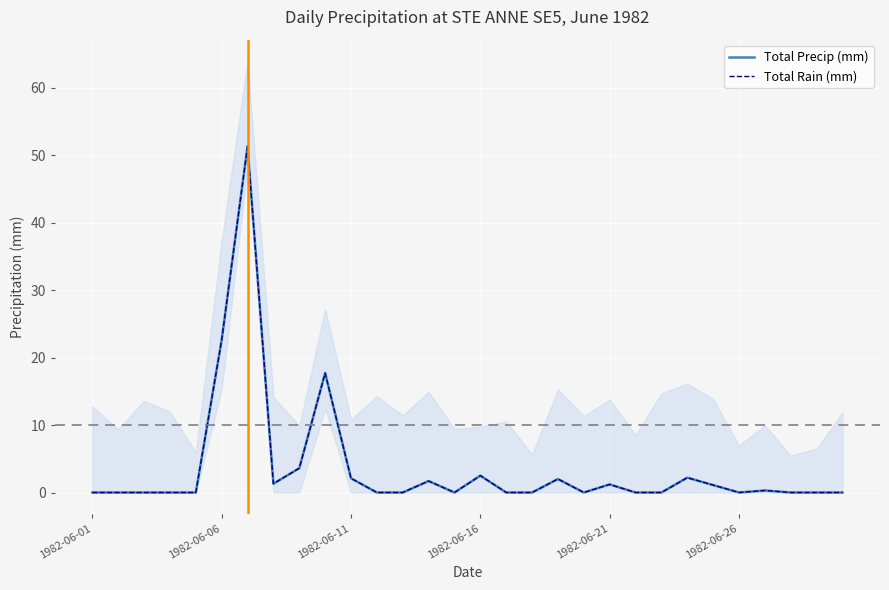

What is the total value across all series at 7?

2.6